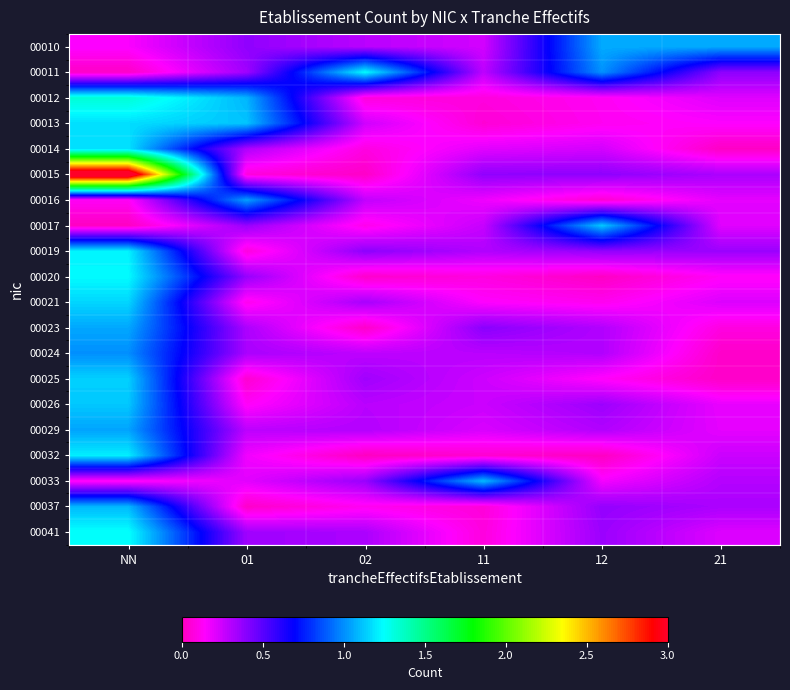

Which has a higher value, 01 or 02?

01